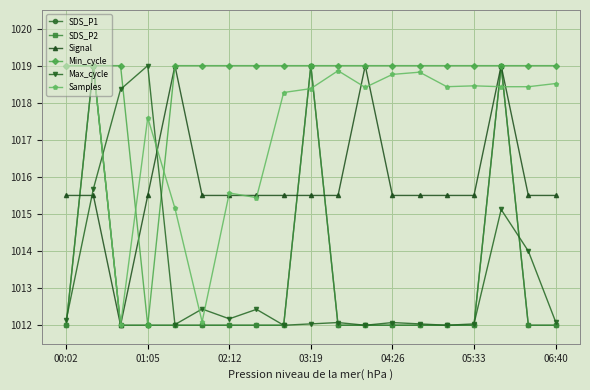

Does the chart have visible grid lines?

Yes